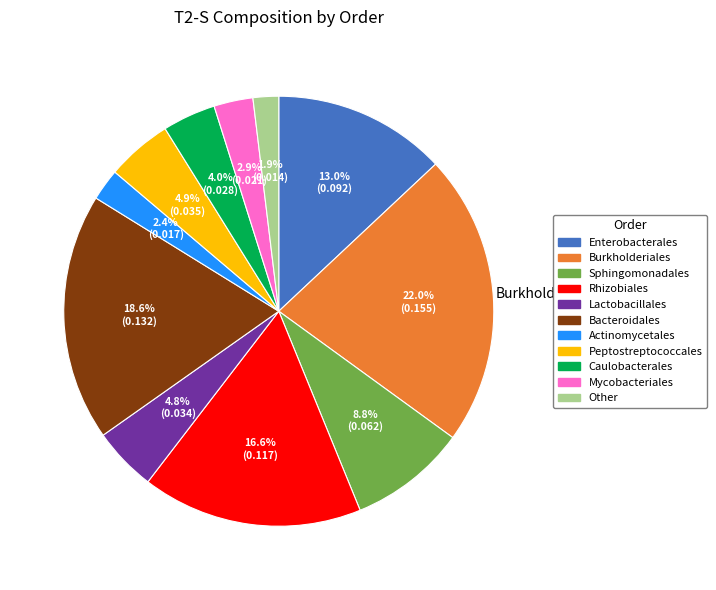

Does Sphingomonadales represent more than half of the total?

No